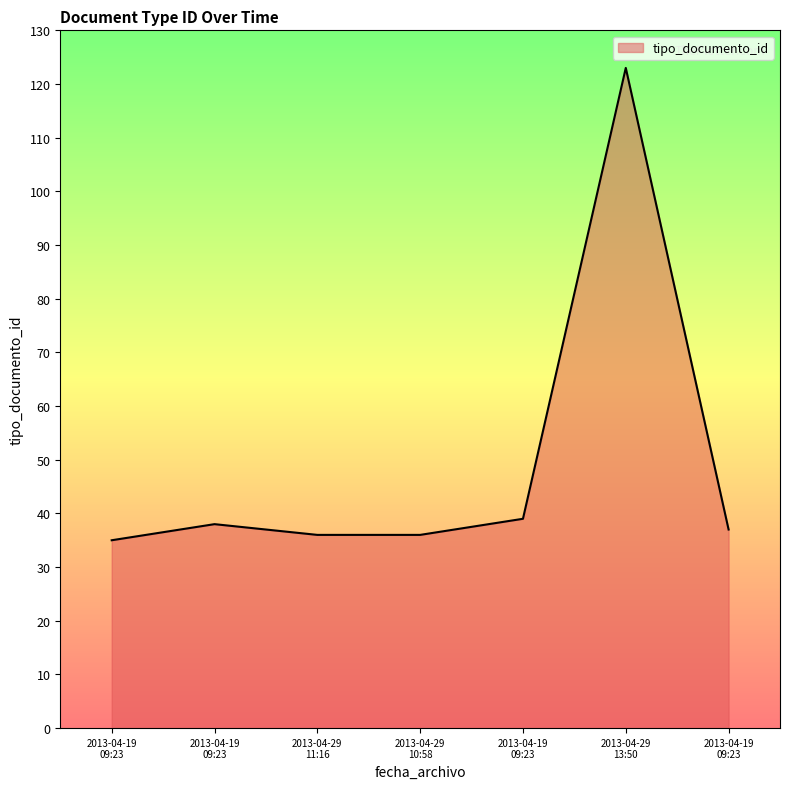

True or false: there are more than 2 points higher than both neighbors.

False